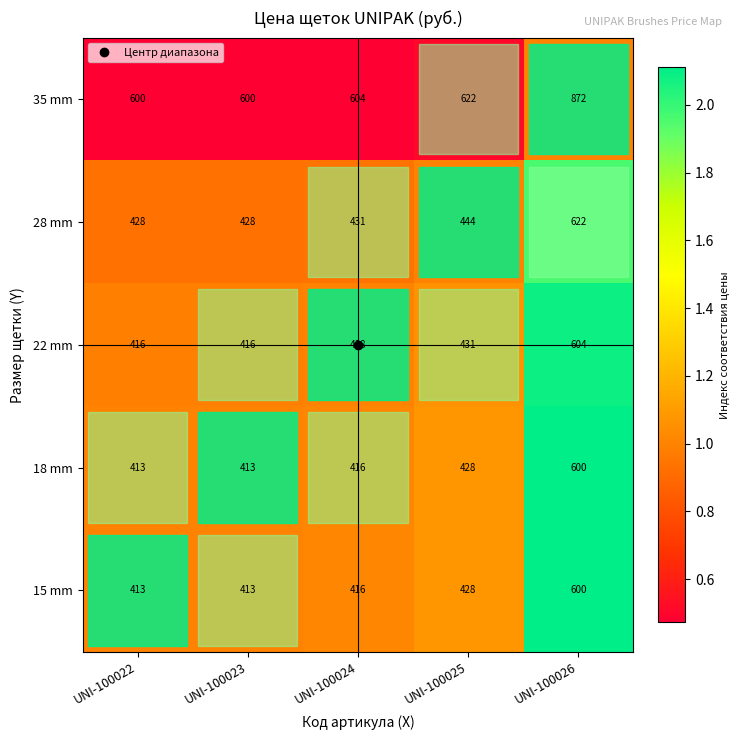

At how many categories does at least one series exceed 503?

5